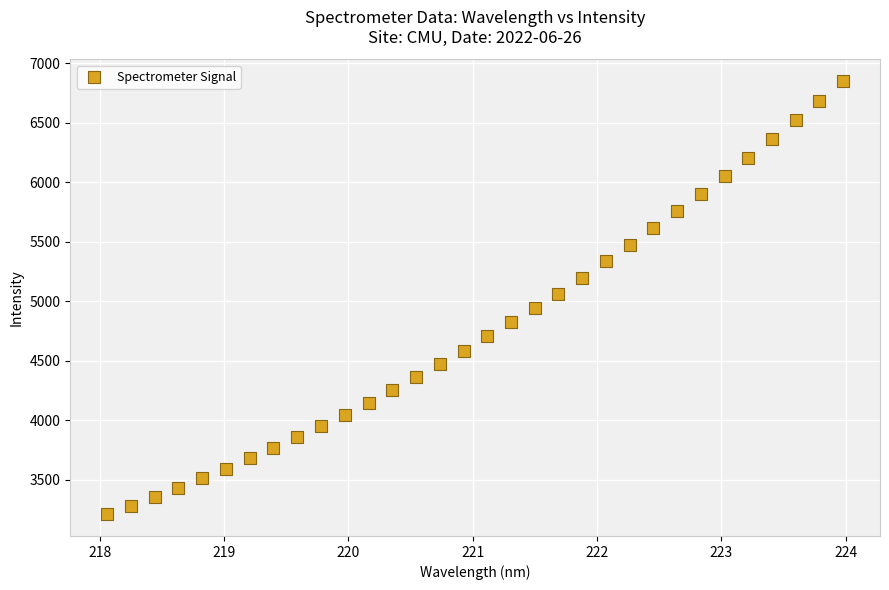

What is the range of X values (max minus min)?

5.9